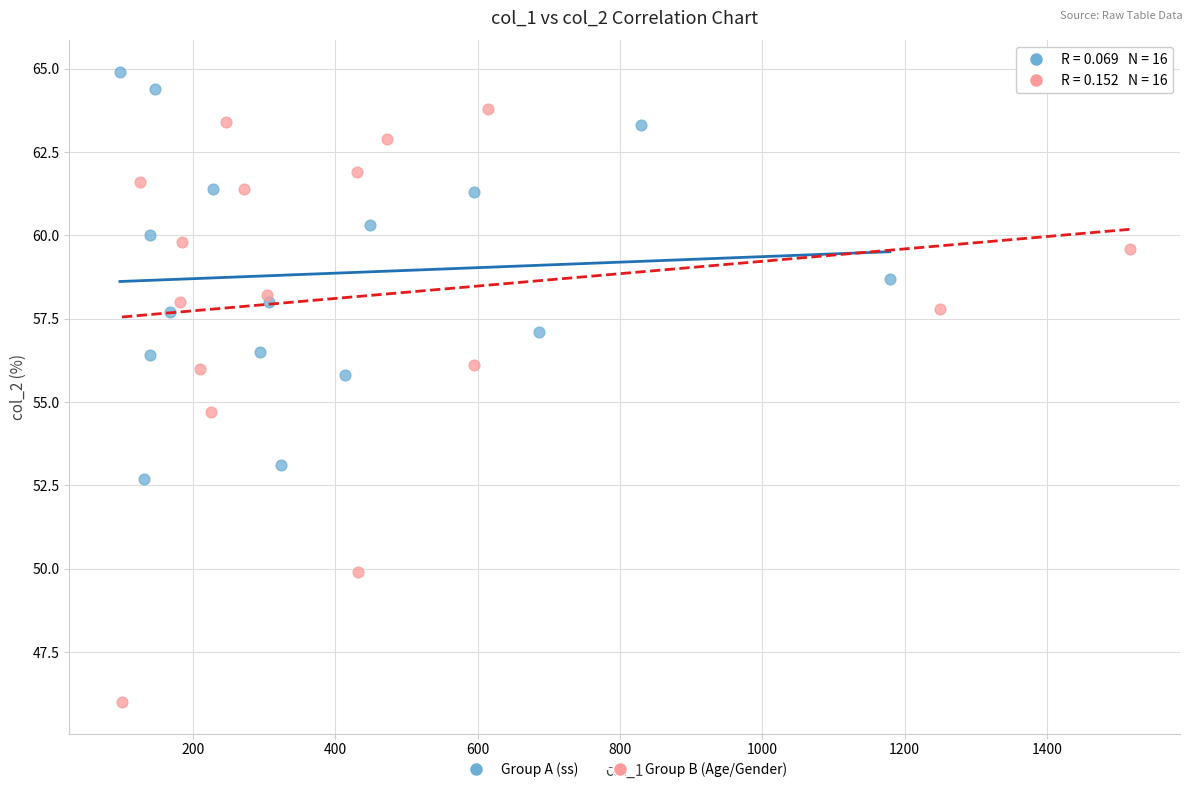

Which series contains the lowest Y value?

Group B (Age/Gender)